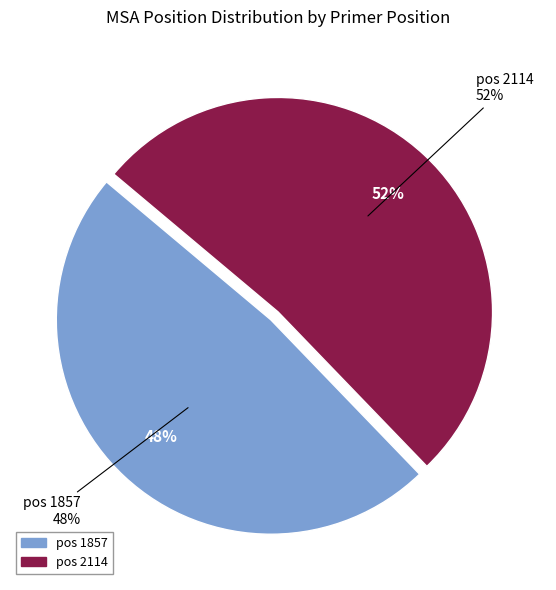

Count the number of slices in the pie.

2